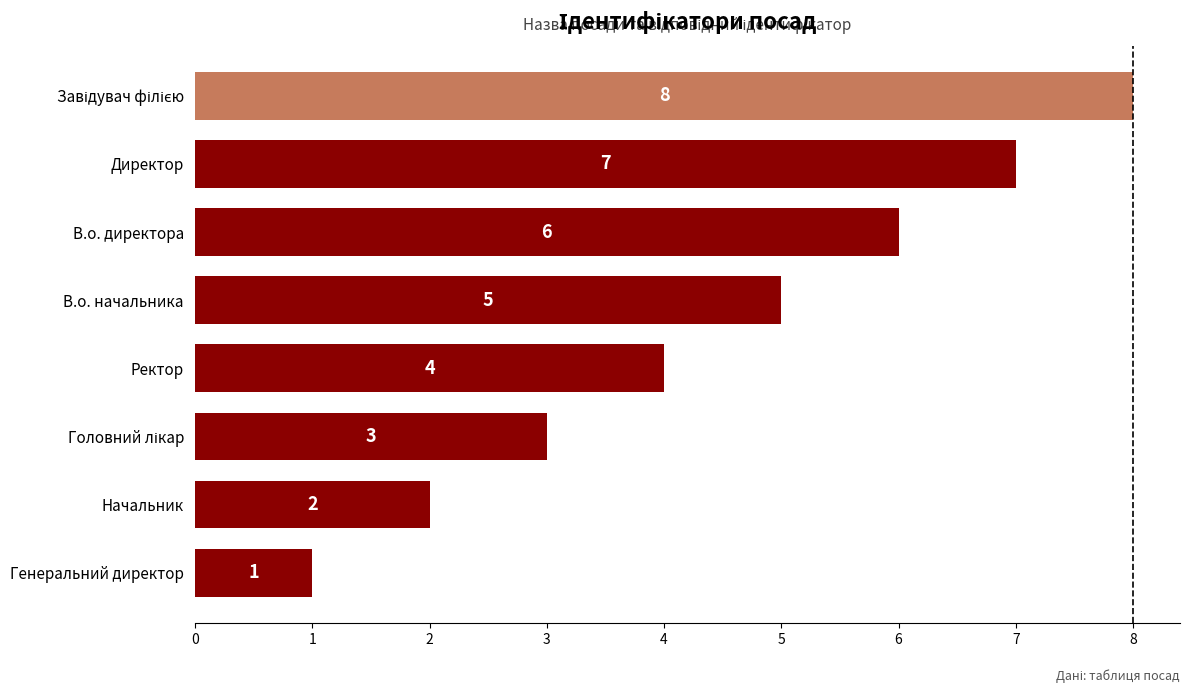

Which category has the lowest value across all series?

Генеральний директор